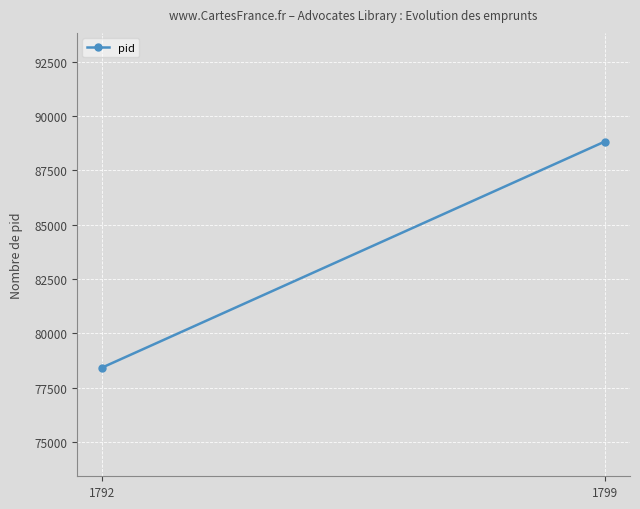

Rank the categories by value from lowest to highest.

1792, 1799